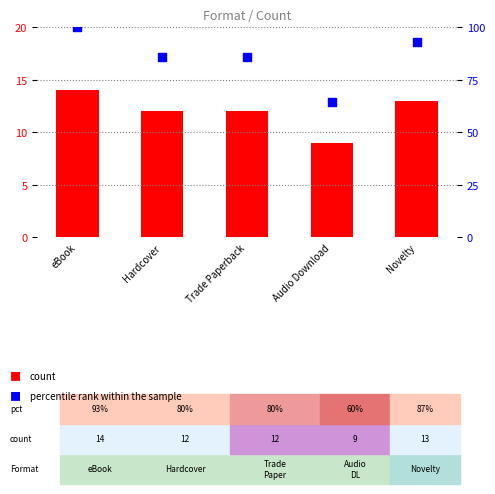

What are all the series names shown in the legend?

count, percentile rank within the sample